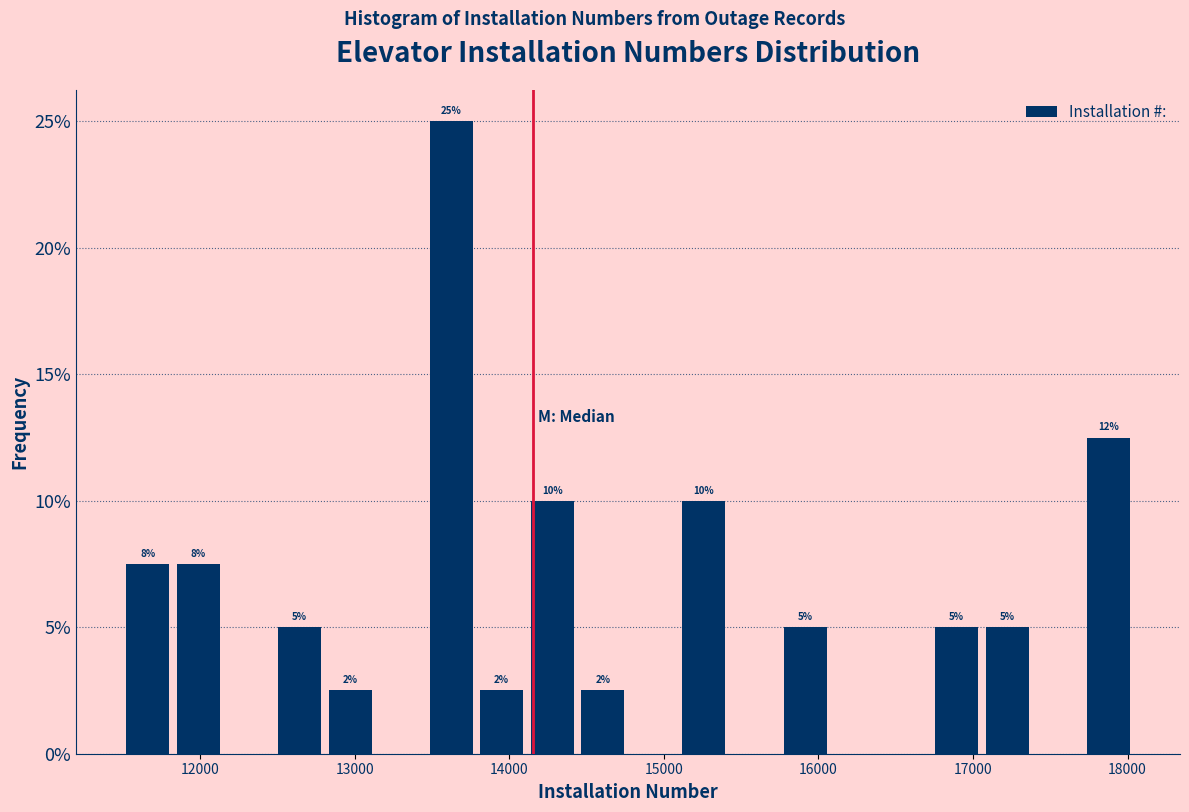

Around what value on the x-axis is the tallest bar? Give the approximate position of its centre, as read against the axis.

13600